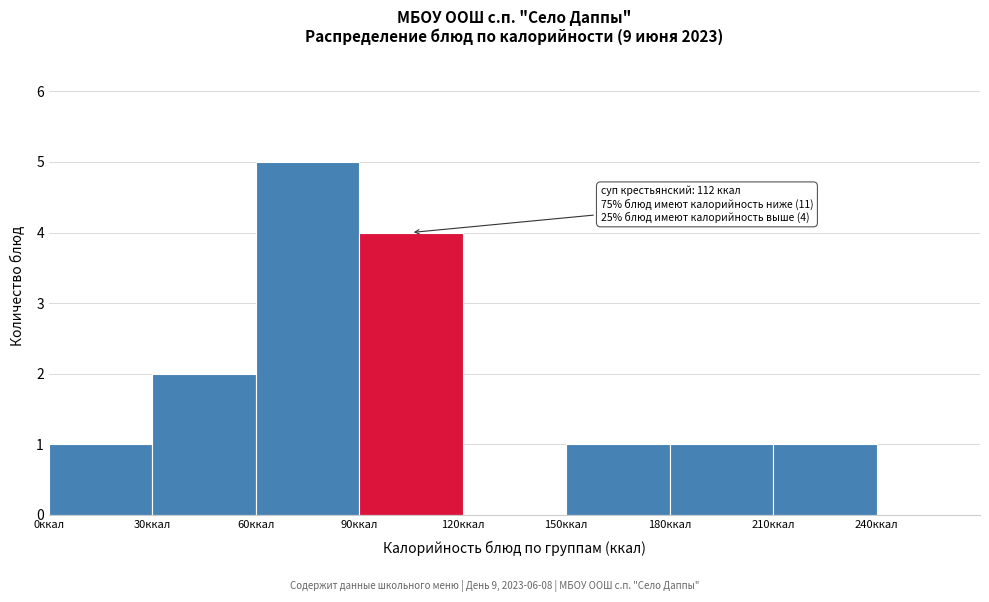

Over which range of the x-axis is the bar tallest?

60 to 90